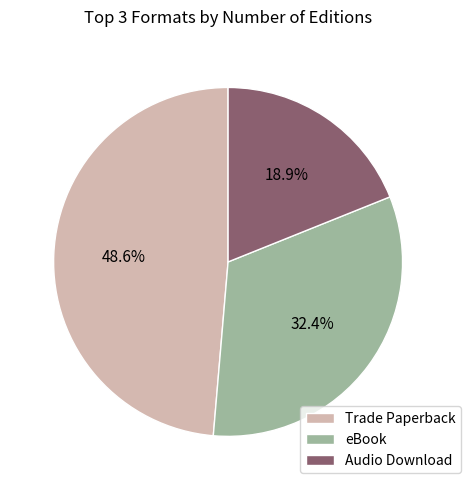

Approximately how many times larger is the value at Trade Paperback compared to Audio Download?

2.6